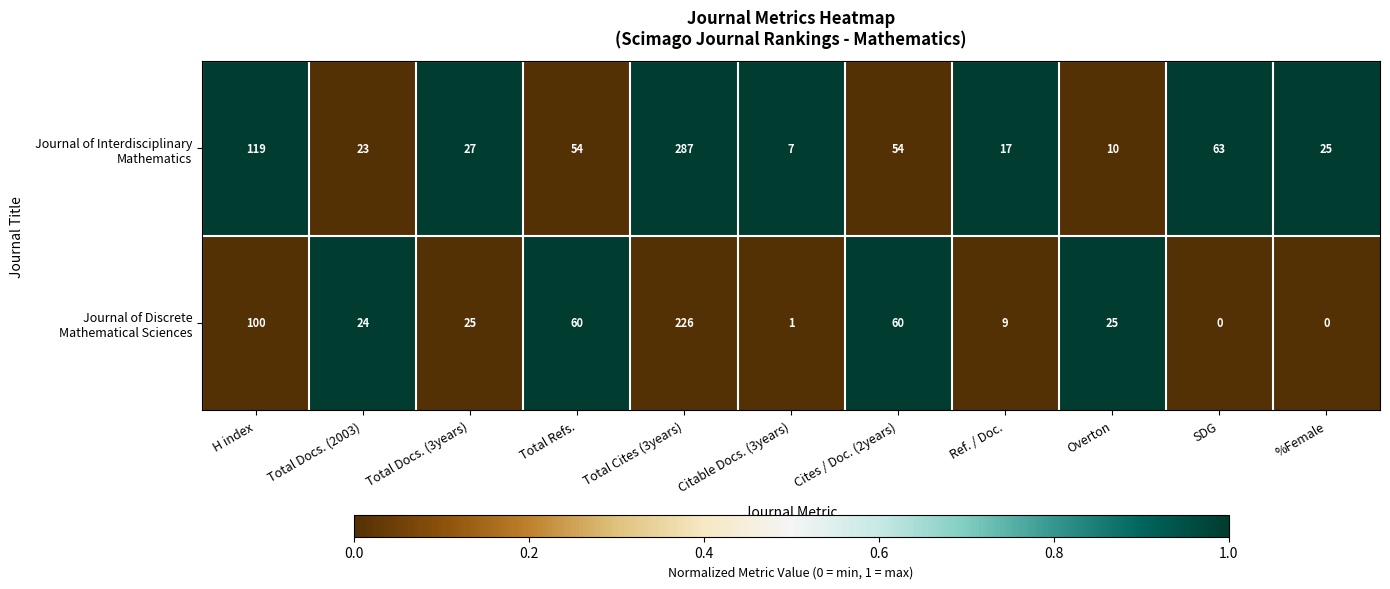

What is the greatest value displayed?

287